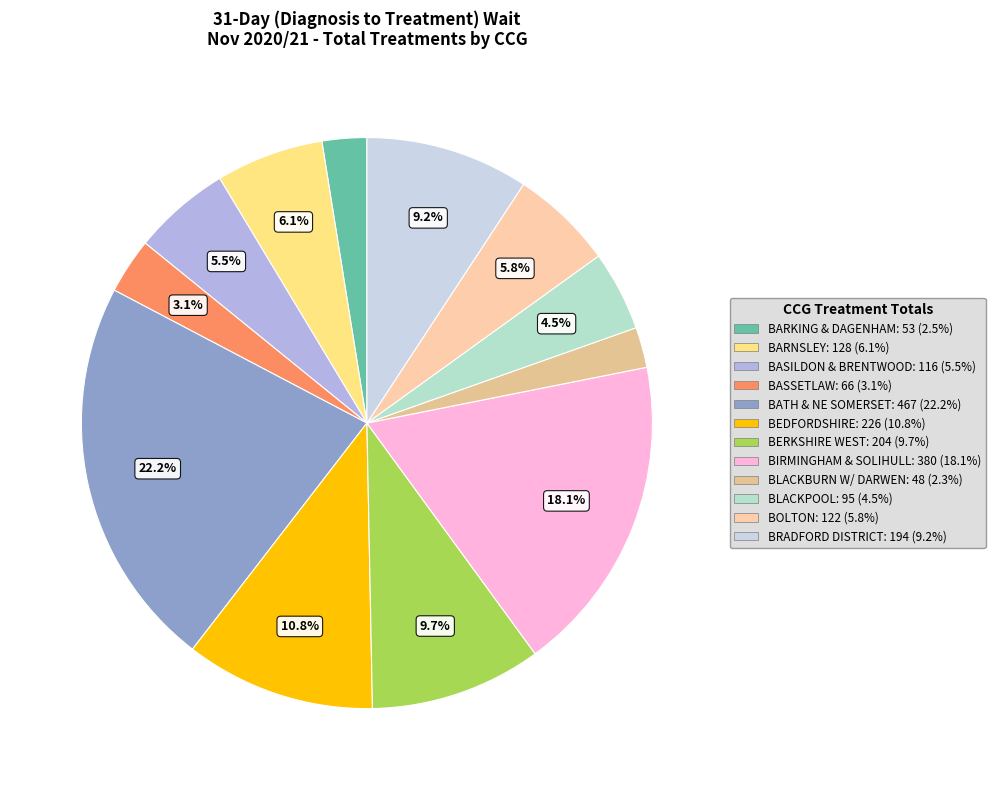

Count the number of slices in the pie.

12